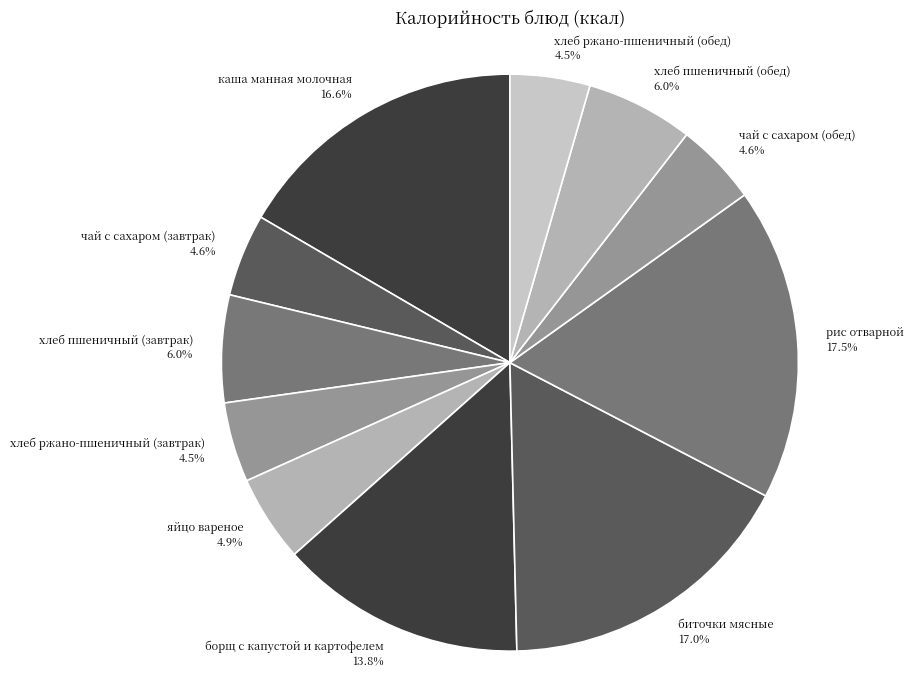

What is the total percentage of каша манная молочная and хлеб ржано-пшеничный (завтрак)?

21.1%